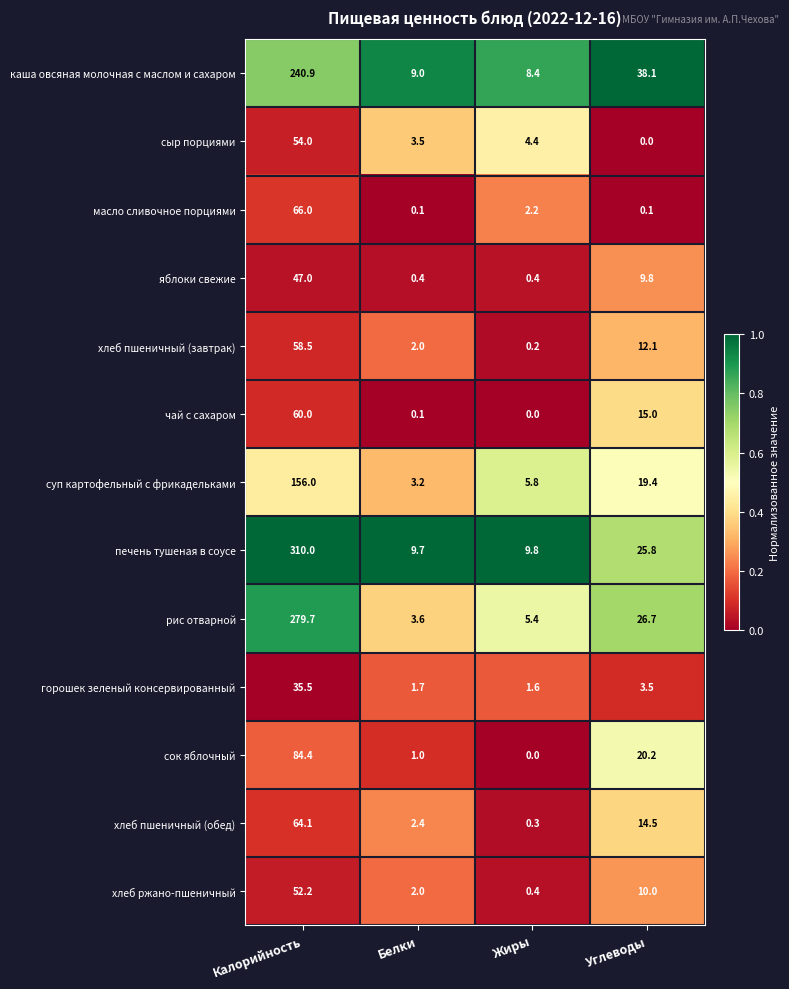

Which series has the widest spread of values?

печень тушеная в соусе